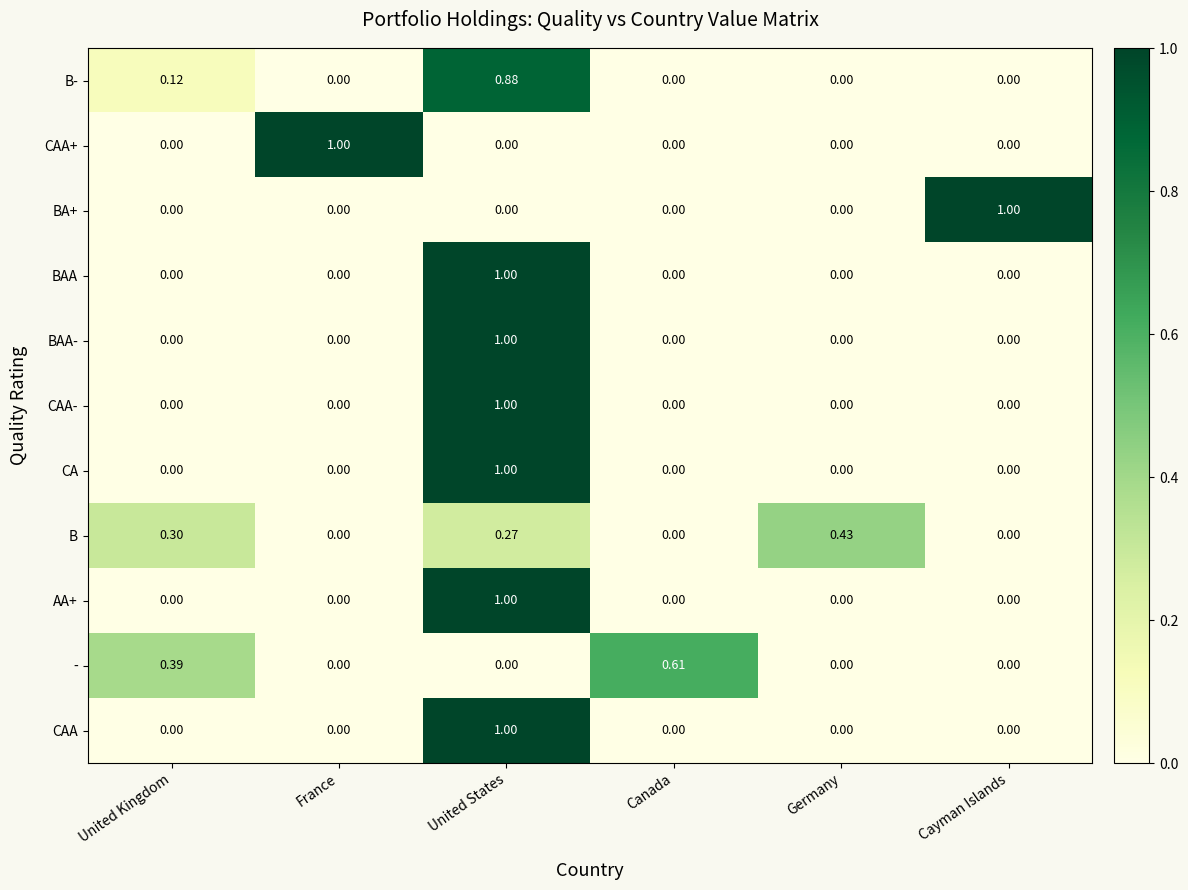

Is the value of AA+ at United States greater than the value of - at Cayman Islands?

Yes